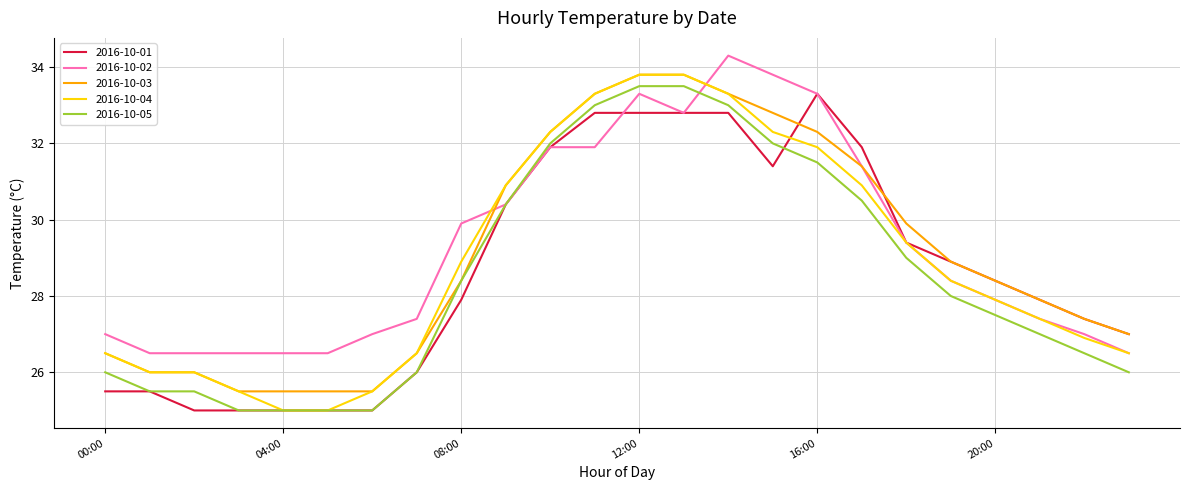

List the series in order of their overall mean, highest first.

2016-10-02, 2016-10-03, 2016-10-04, 2016-10-01, 2016-10-05